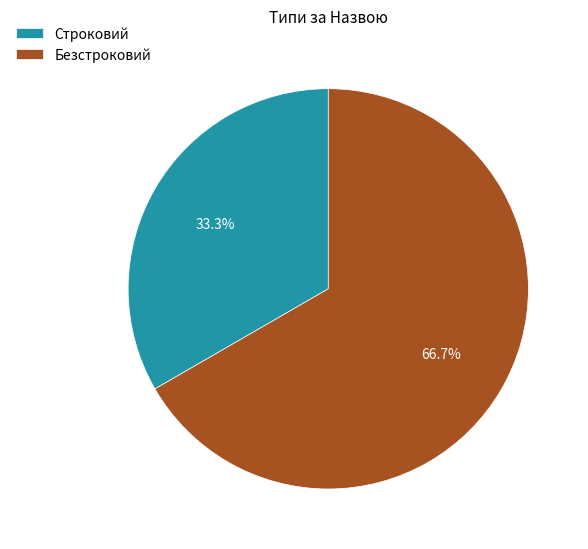

Is it true that Безстроковий is 73% of the pie?

False